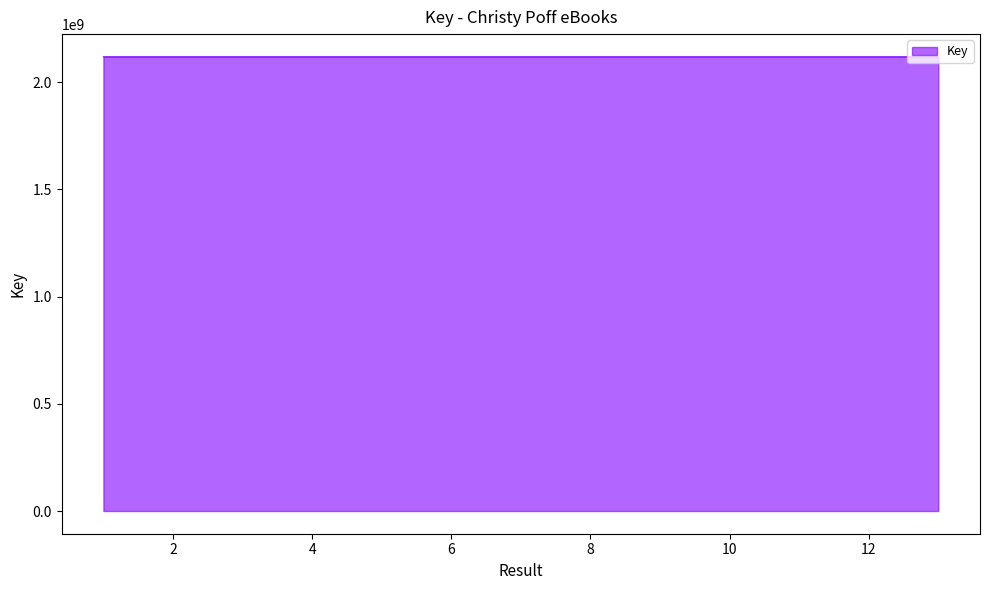

What is the minimum value shown in the chart?

2117930837